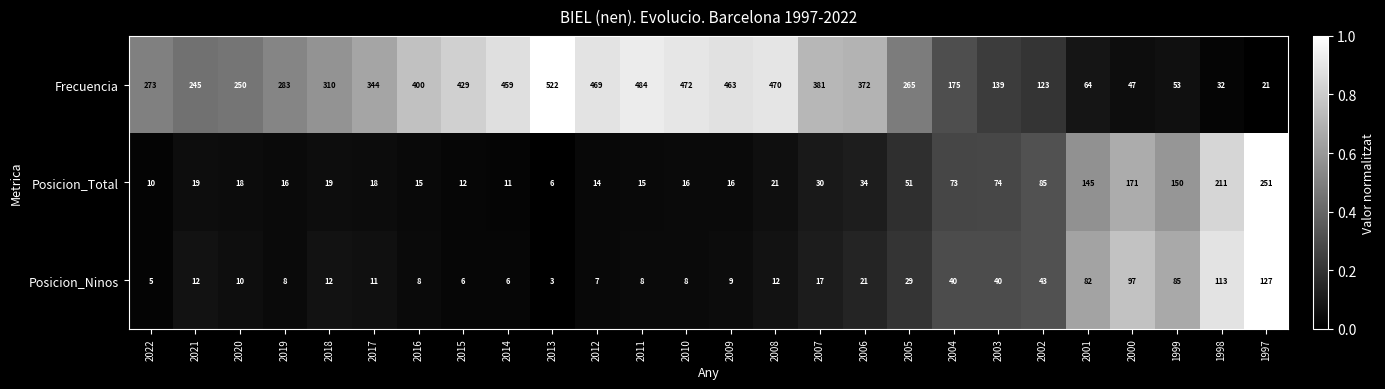

At which category is the sum across all series the highest?

2013